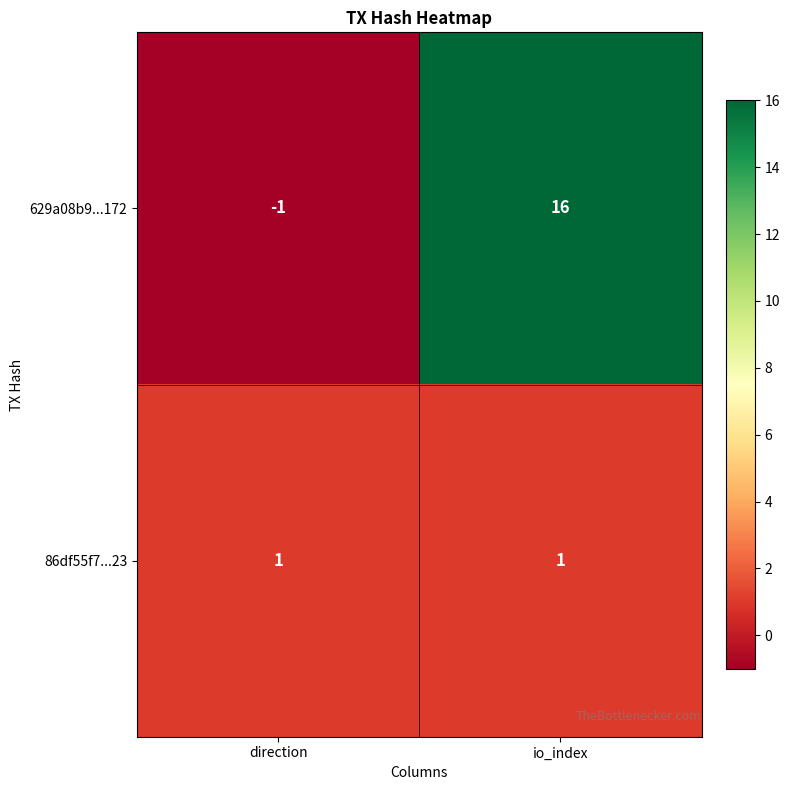

Which series has the largest range (max minus min)?

629a08b9...172